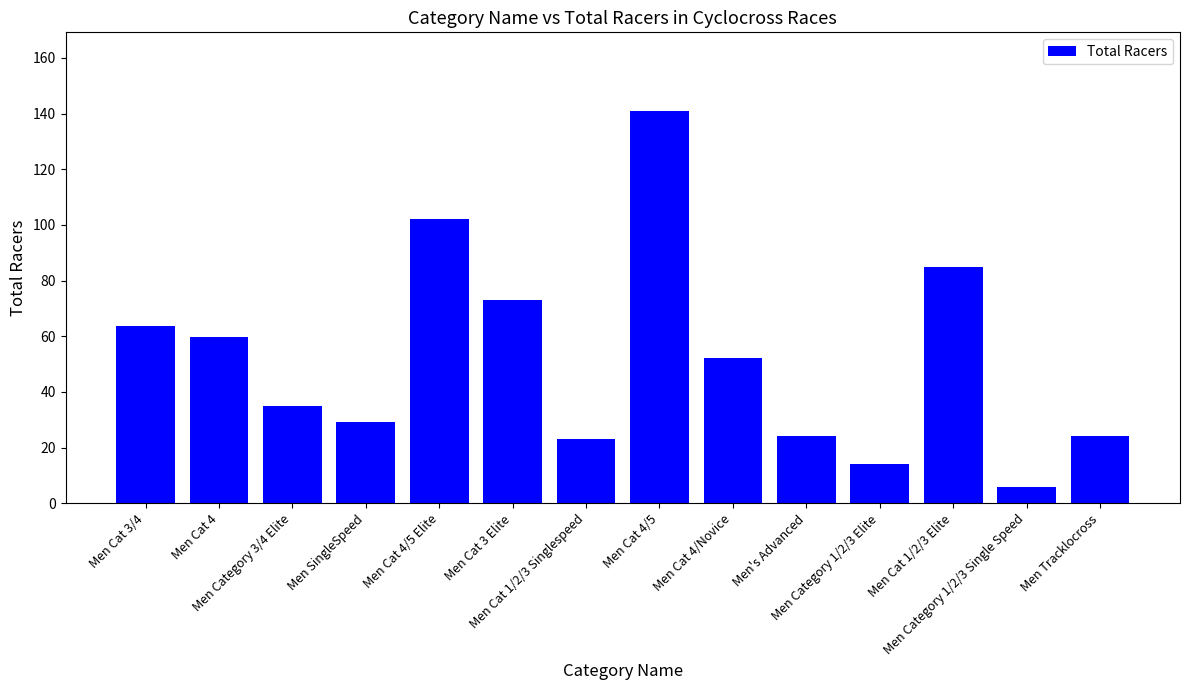

At which category does the chart reach its minimum across all series?

Men Category 1/2/3 Single Speed